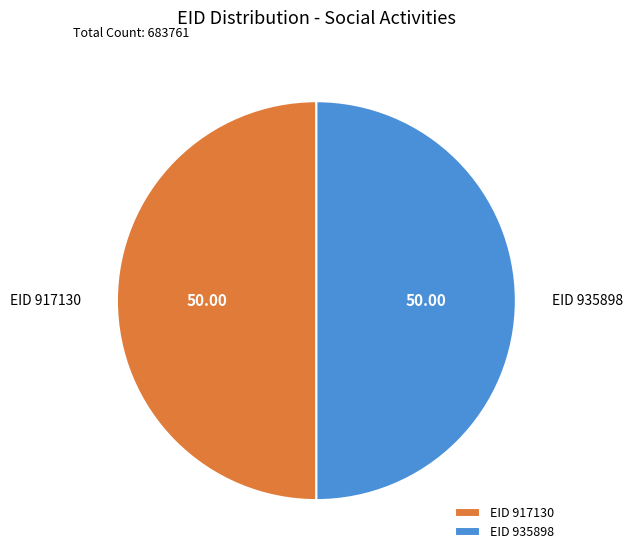

Combined, do EID 935898 and EID 917130 account for over 50%?

Yes